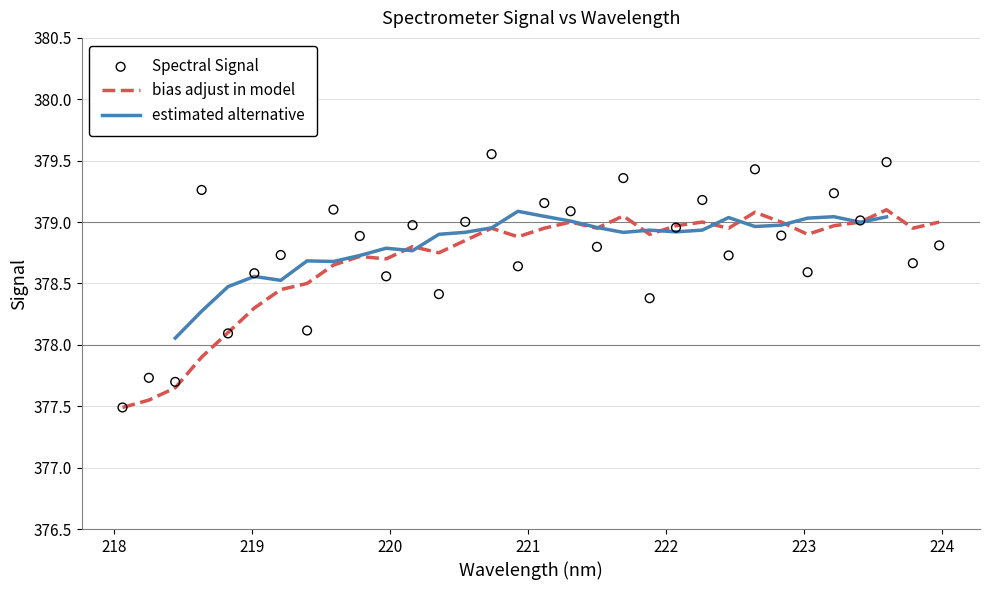

Between 219.7801 and 222.8355, which is larger?

222.8355